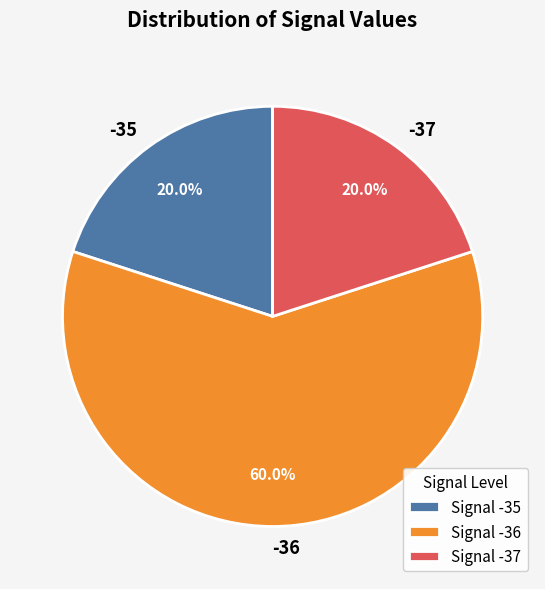

True or false: -36 accounts for 14% of the total.

False